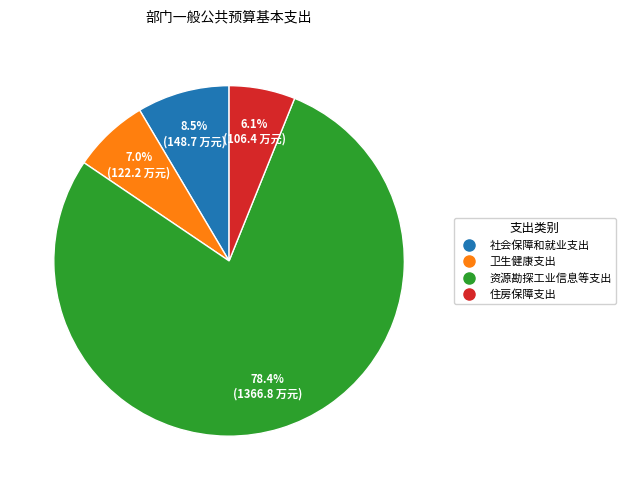

What is the smallest slice in the pie chart?

住房保障支出